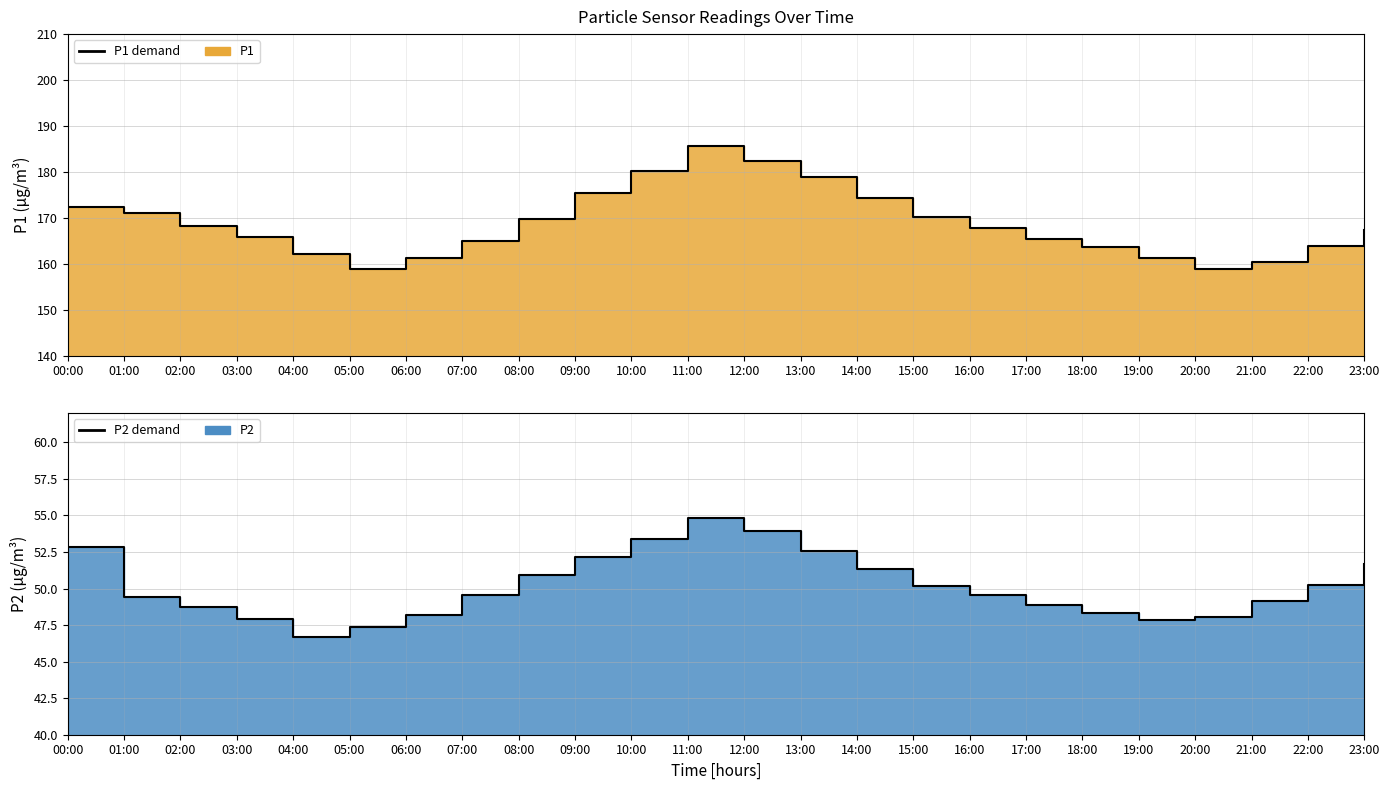

What value does the P2 demand series have at 02:00?

48.8